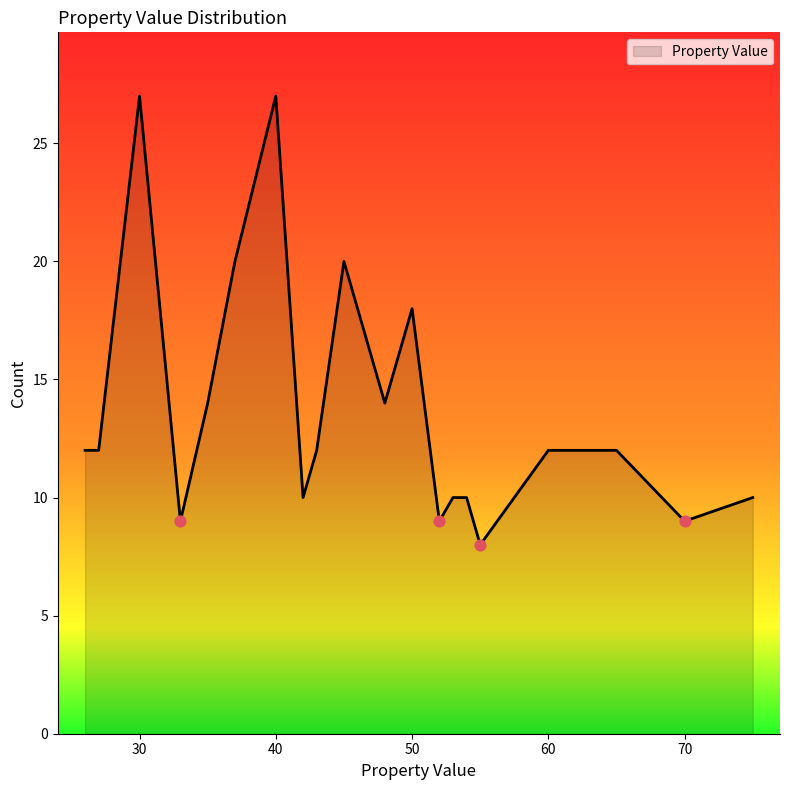

What is the difference between the maximum and minimum values?

19